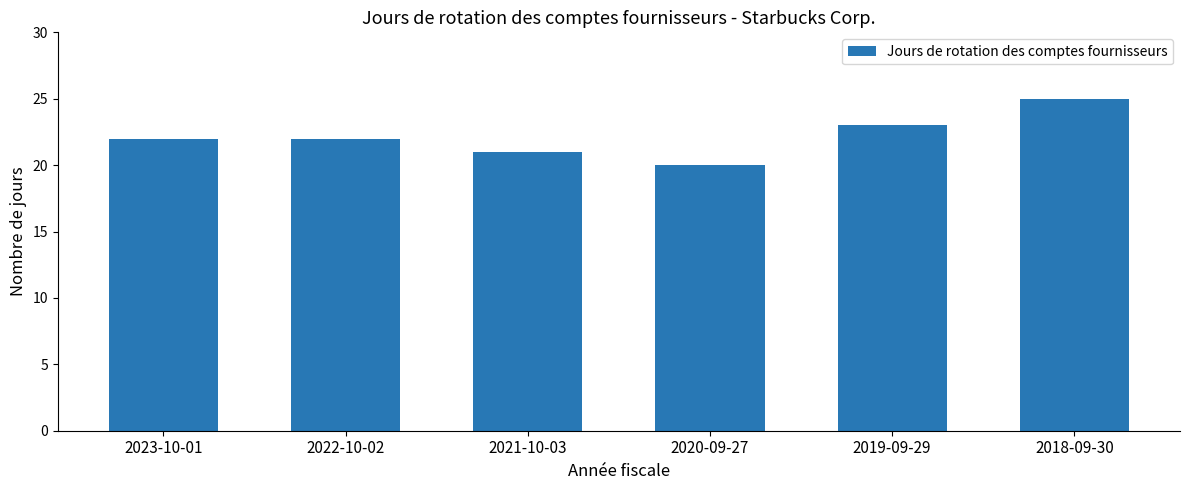

Is it true that the value at 2021-10-03 is 7?

False